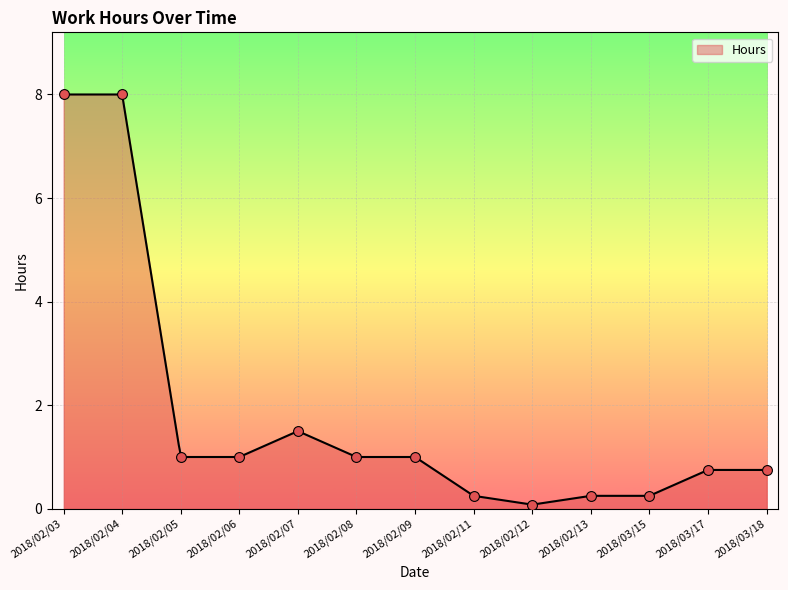

Which has a higher value, 2018/02/07 or 2018/03/18?

2018/02/07